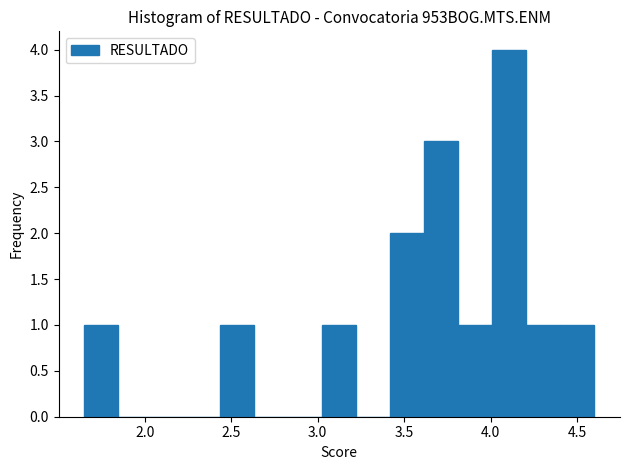

Read against the x-axis, roughly where is the centre of the tallest bar?

4.10